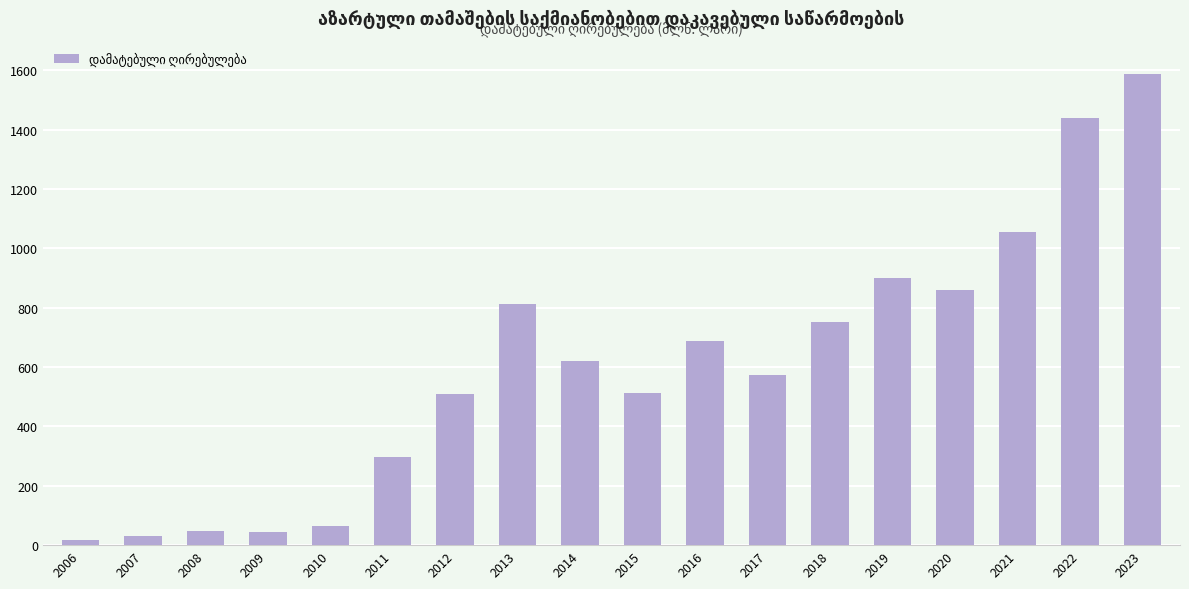

What is the change in value from 2012 to 2021?

+546.2